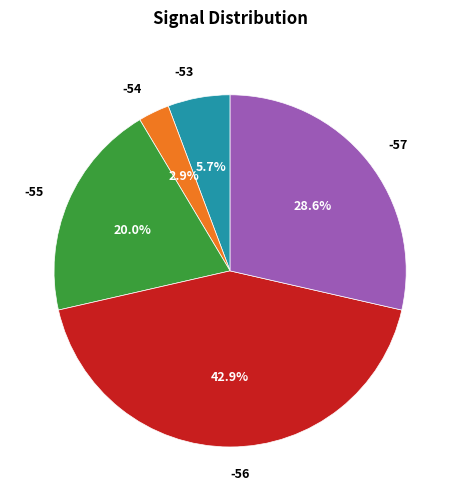

Is there any slice that represents more than half of the pie?

No